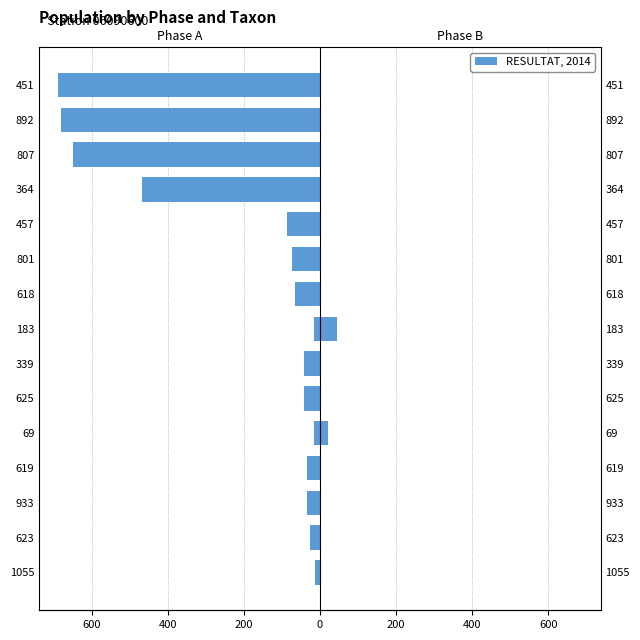

Reading right to left, extract all data points from this chart.

Phase A: -688	-680	-650	-469	-87	-74	-67	-16	-42	-42	-16	-34	-34	-25	-12
Phase B: 0	0	0	0	0	0	0	45	0	0	21	0	0	0	0